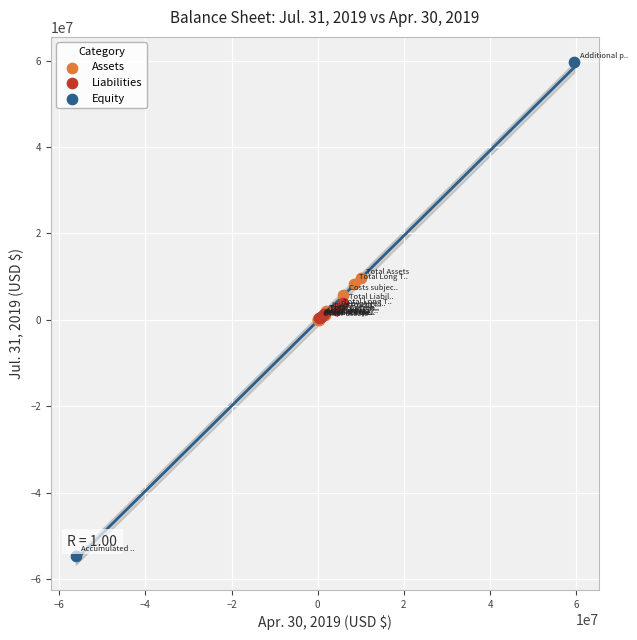

Which series reaches the maximum Y coordinate?

Equity